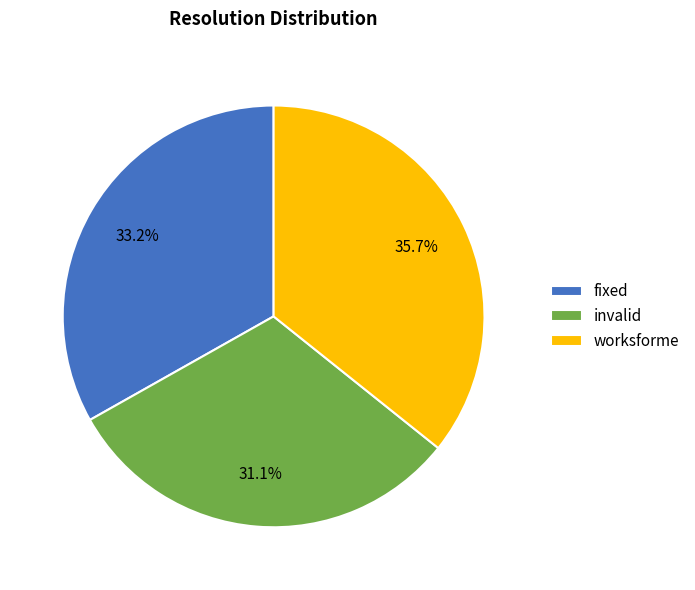

Is it true that fixed is 33% of the pie?

True